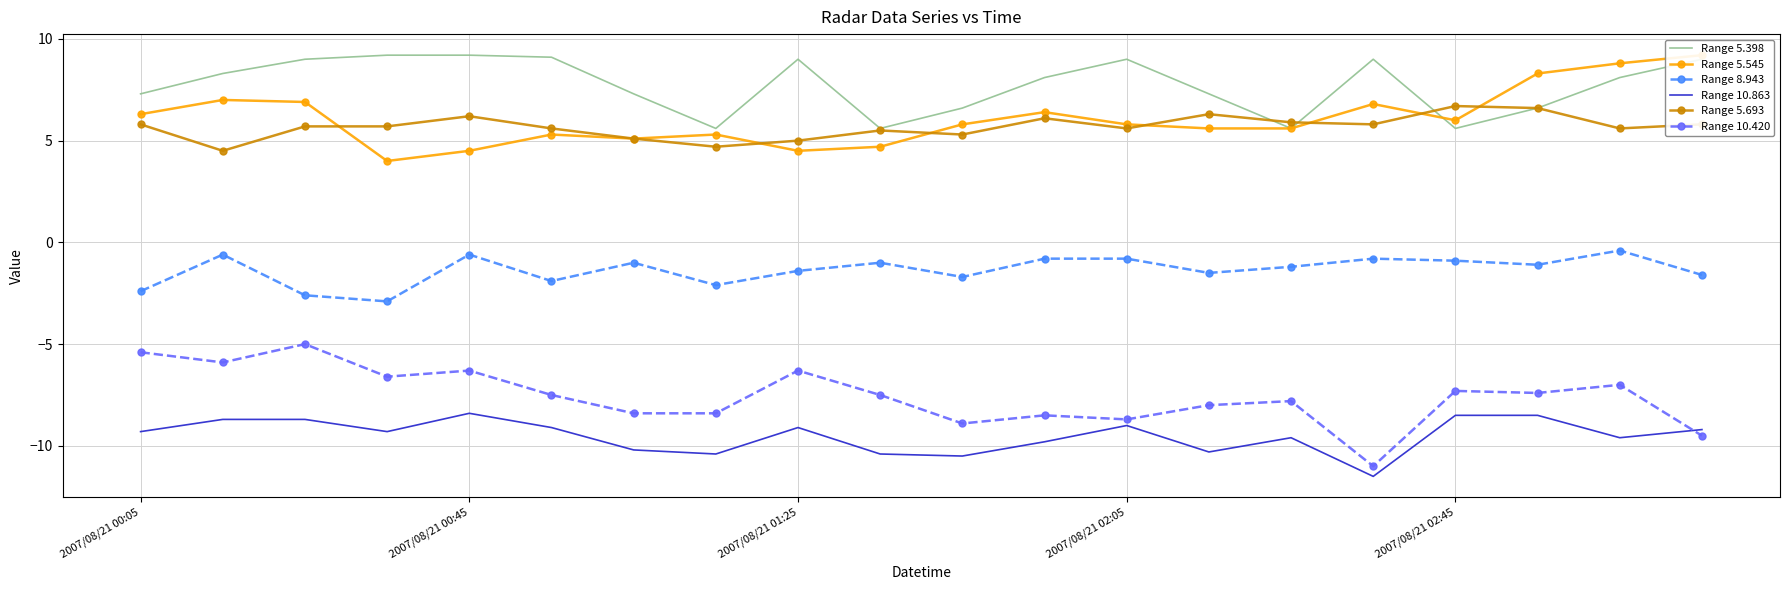

Reading left to right, extract all data points from this chart.

Range 5.398: 7.3	8.3	9.0	9.2	9.2	9.1	7.3	5.6	9.0	5.6	6.6	8.1	9.0	7.3	5.6	9.0	5.6	6.6	8.1	9.0
Range 5.545: 6.3	7.0	6.9	4.0	4.5	5.3	5.1	5.3	4.5	4.7	5.8	6.4	5.8	5.6	5.6	6.8	6.0	8.3	8.8	9.2
Range 8.943: -2.4	-0.6	-2.6	-2.9	-0.6	-1.9	-1.0	-2.1	-1.4	-1.0	-1.7	-0.8	-0.8	-1.5	-1.2	-0.8	-0.9	-1.1	-0.4	-1.6
Range 10.863: -9.3	-8.7	-8.7	-9.3	-8.4	-9.1	-10.2	-10.4	-9.1	-10.4	-10.5	-9.8	-9.0	-10.3	-9.6	-11.5	-8.5	-8.5	-9.6	-9.2
Range 5.693: 5.8	4.5	5.7	5.7	6.2	5.6	5.1	4.7	5.0	5.5	5.3	6.1	5.6	6.3	5.9	5.8	6.7	6.6	5.6	5.8
Range 10.420: -5.4	-5.9	-5.0	-6.6	-6.3	-7.5	-8.4	-8.4	-6.3	-7.5	-8.9	-8.5	-8.7	-8.0	-7.8	-11.0	-7.3	-7.4	-7.0	-9.5